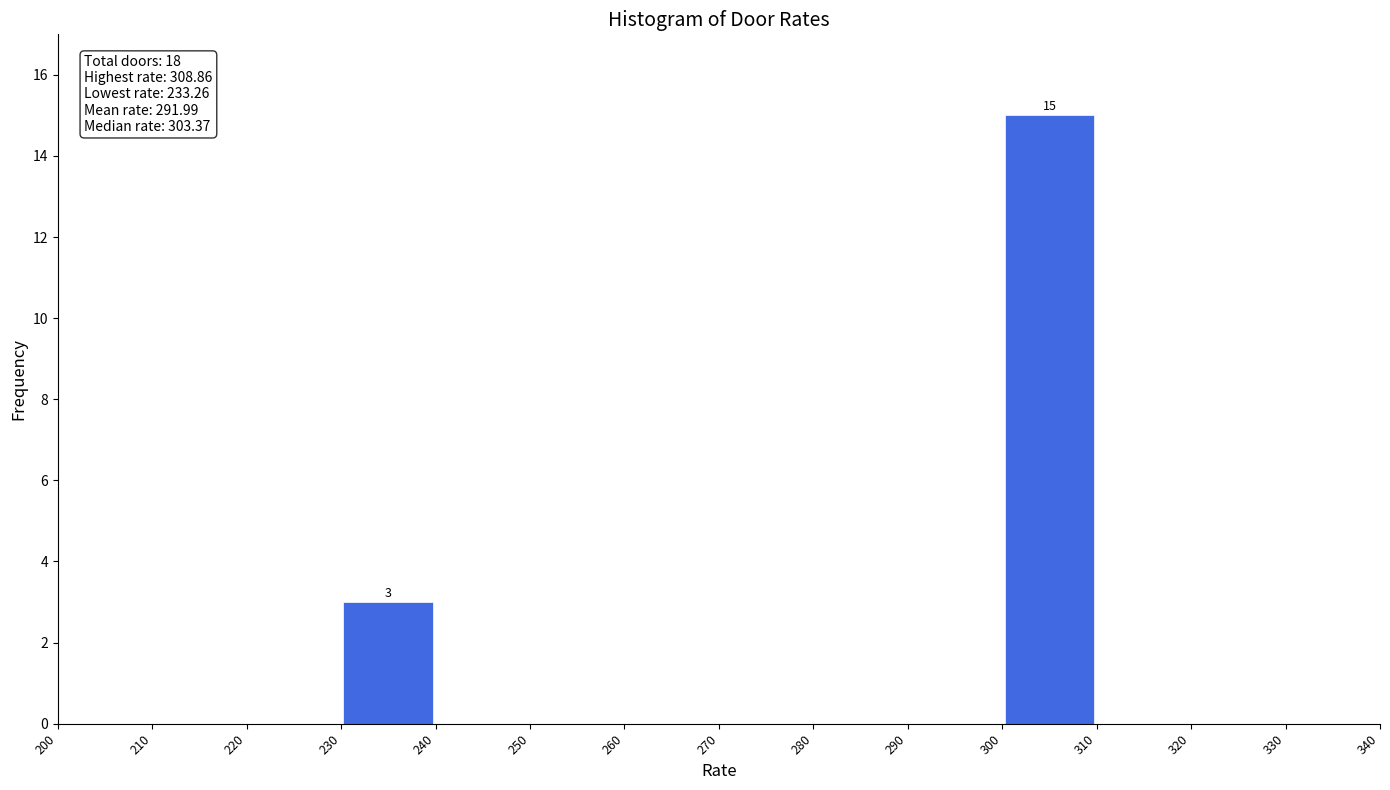

Which range on the x-axis has the tallest bar?

300 to 310